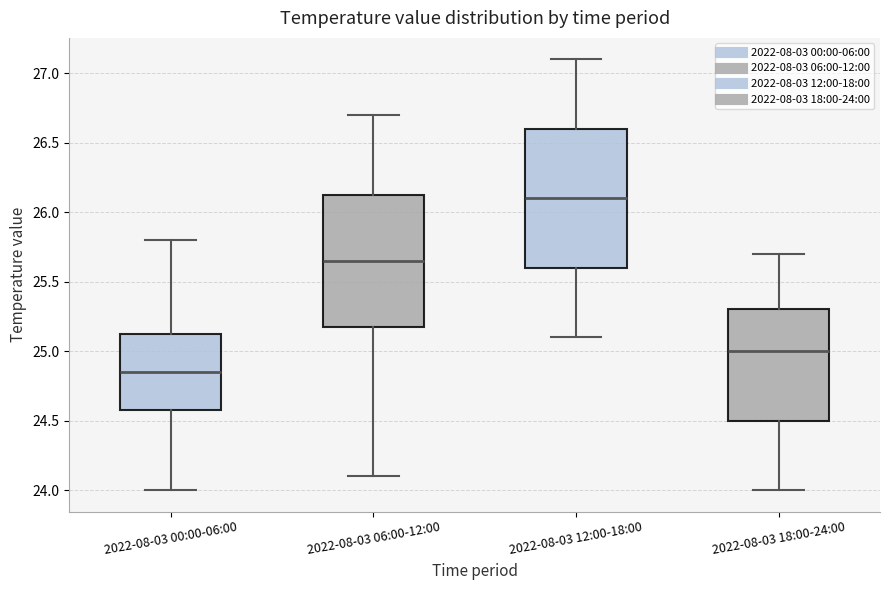

Comparing the boxes themselves (not the whiskers), which one is the tallest?

2022-08-03 12:00-18:00